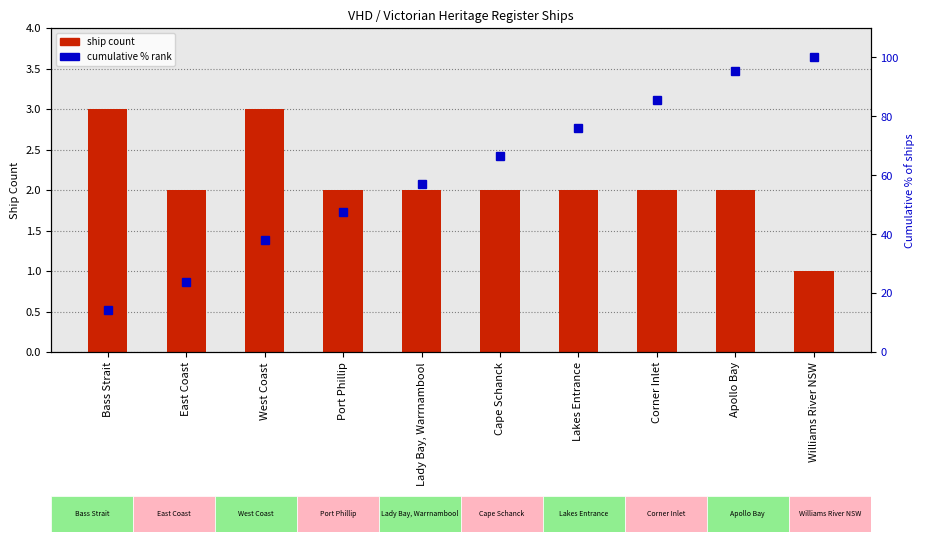

What is the sum of the cumulative % rank values at East Coast and Bass Strait?

38.1